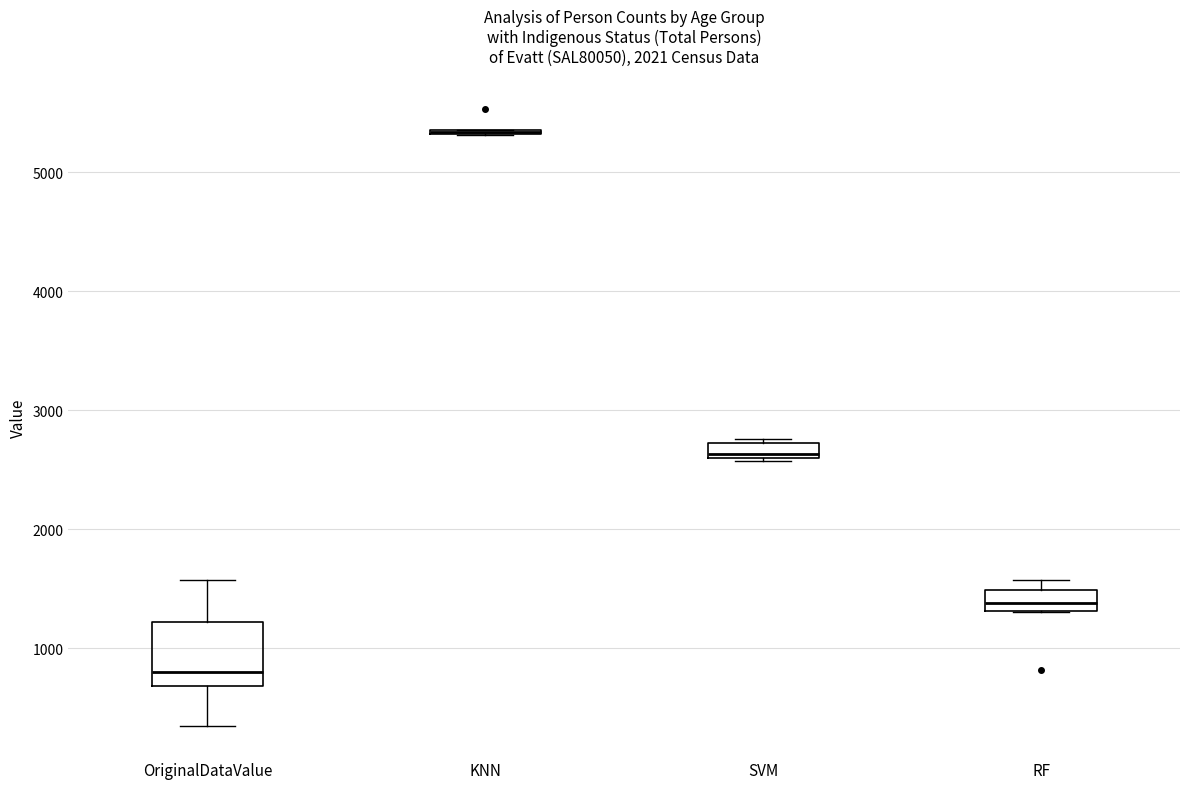

Comparing the boxes themselves (not the whiskers), which one is the tallest?

OriginalDataValue